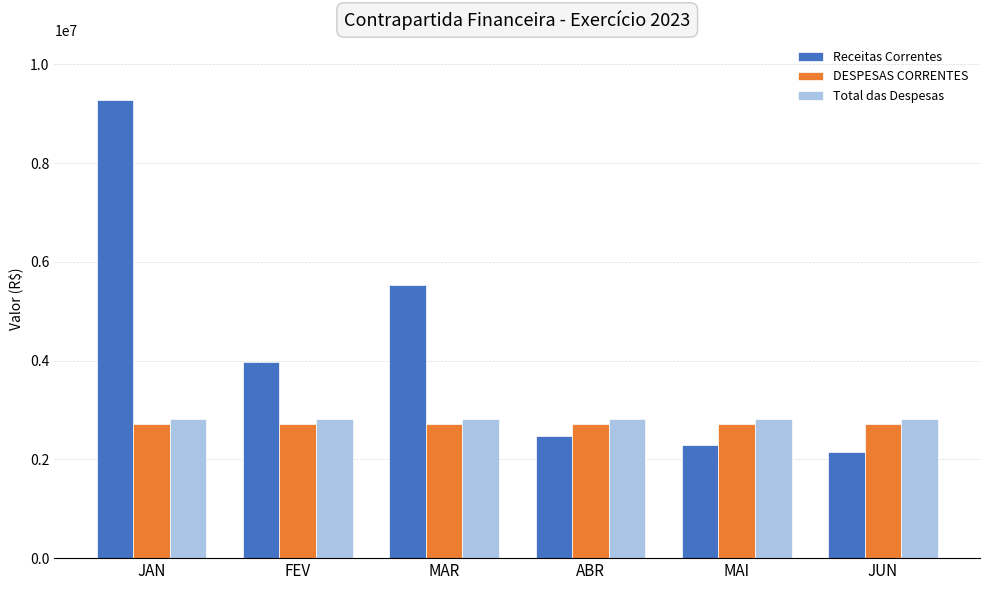

How many categories are shown in the chart?

6